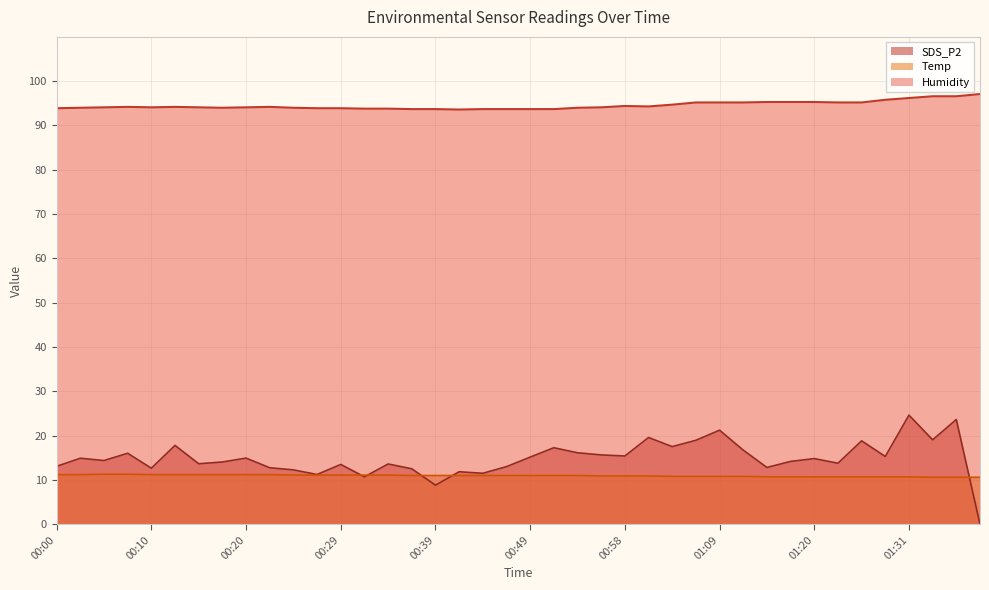

At which label does Humidity reach its peak?

01:38